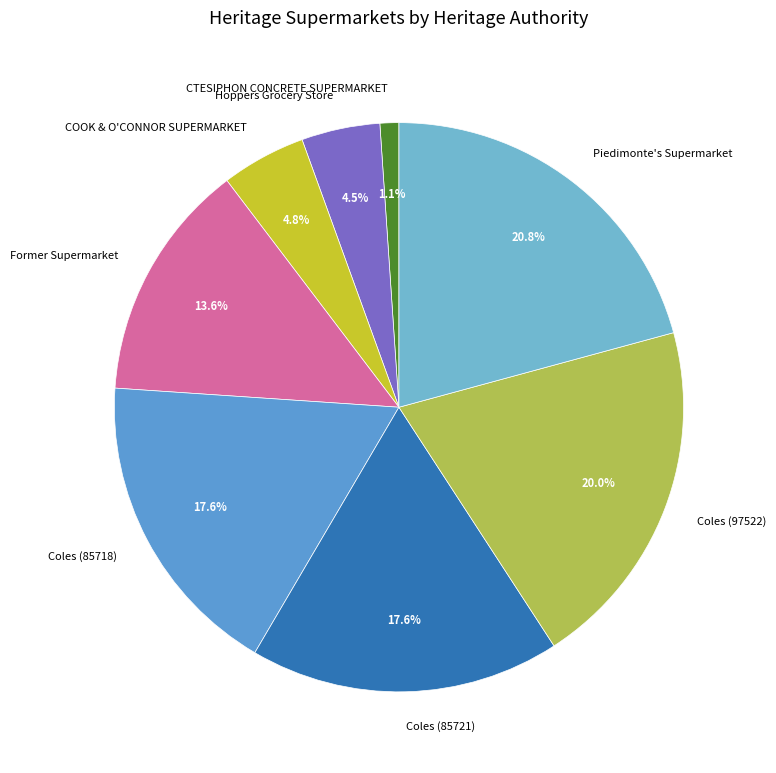

To the nearest percent, what is the difference between the Coles (85718) and Former Supermarket slice percentages?

4%